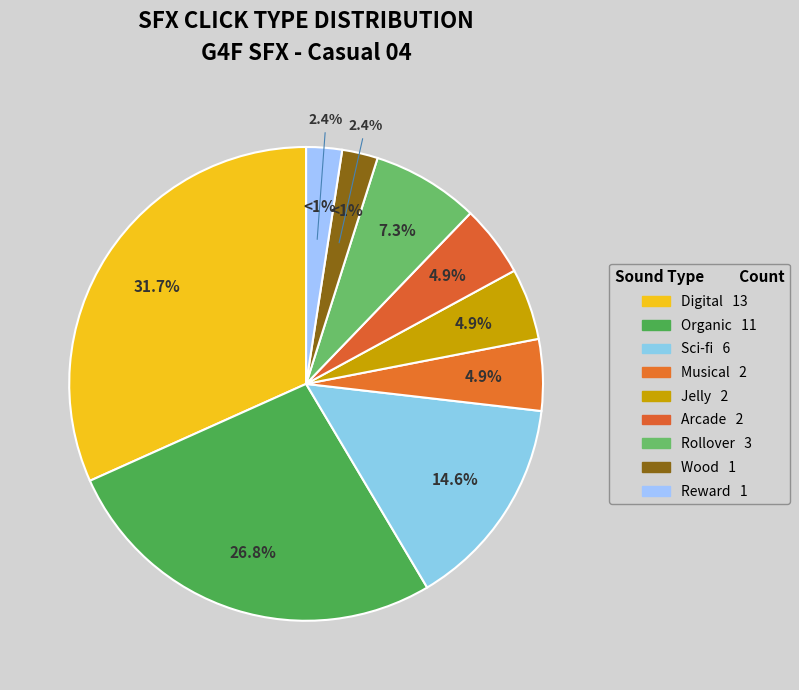

To the nearest percent, what is the difference between the digital and organic slice percentages?

5%